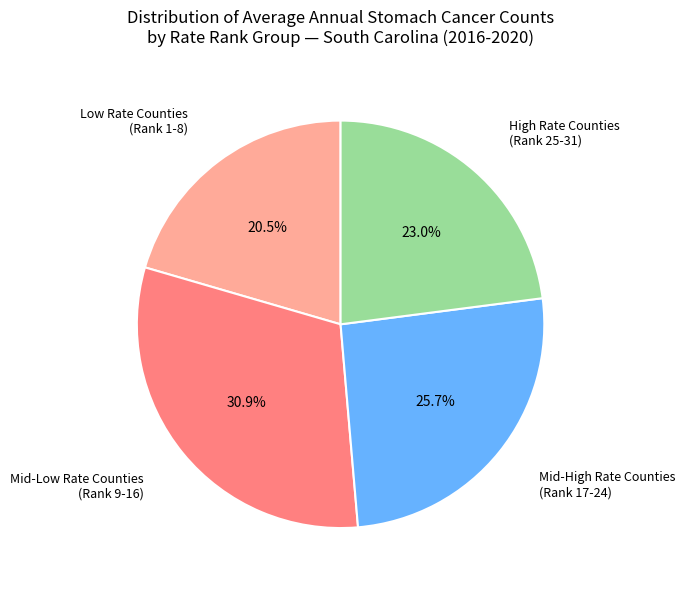

Which category has the smallest portion of the pie?

Low Rate Counties (Rank 1-8)